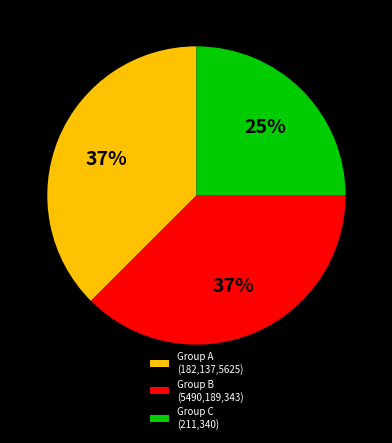

The Group C (211,340) slice represents 39% of the pie. True or false?

False